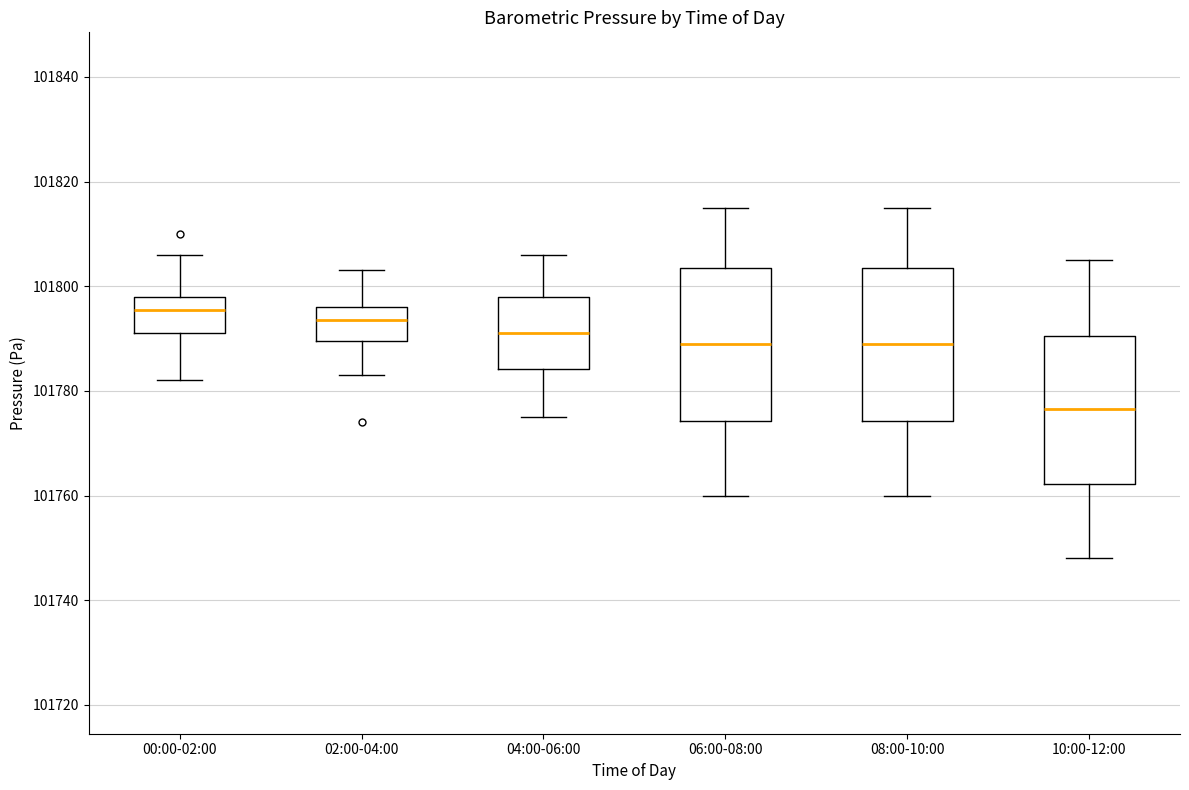

Which box's median line is the lowest?

10:00-12:00